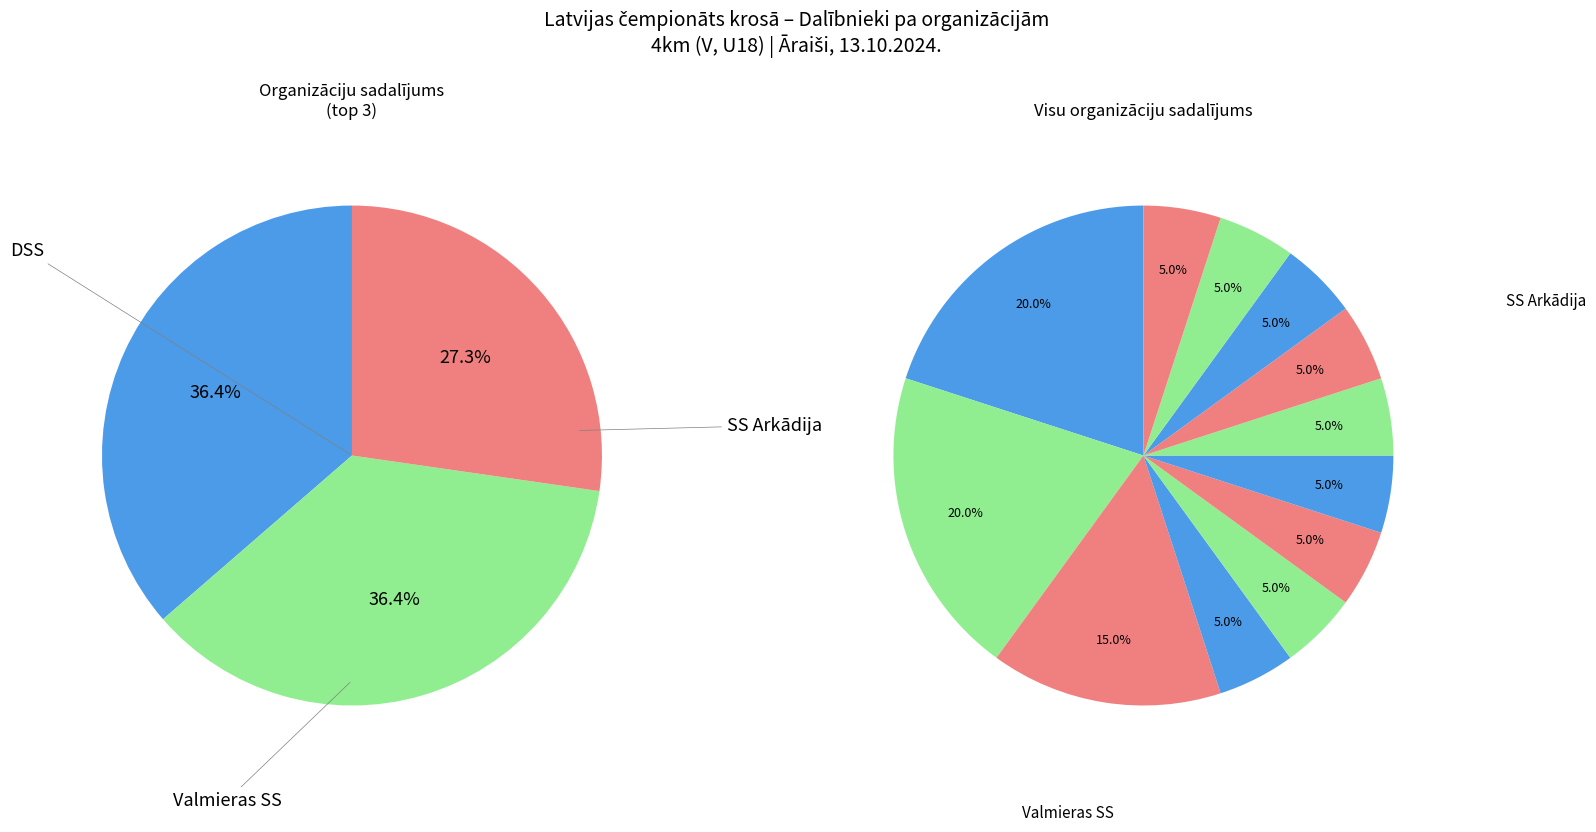

How many segments does this pie chart have?

12